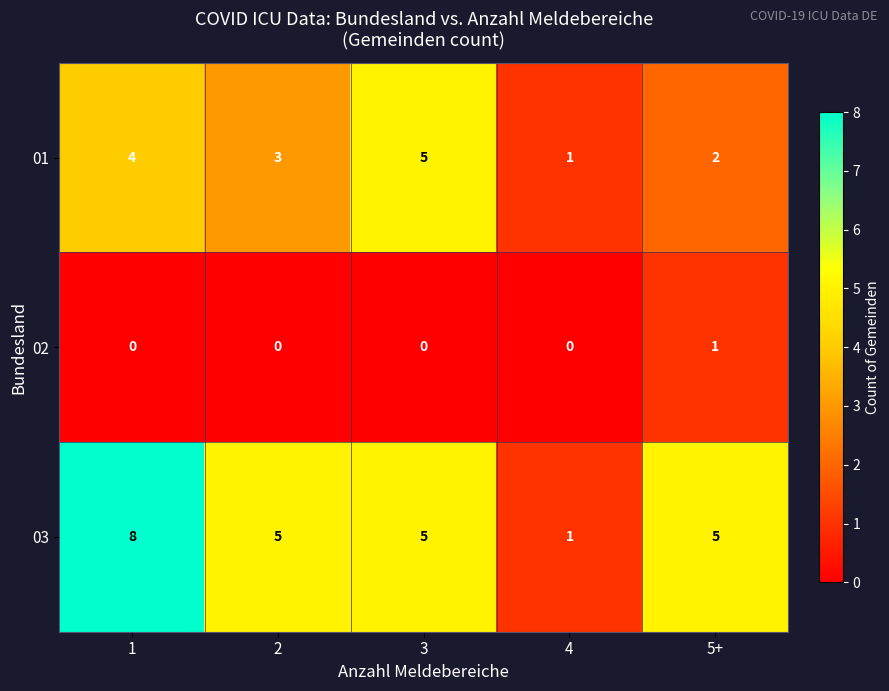

True or false: 01 has a value of 8 at 3.

False